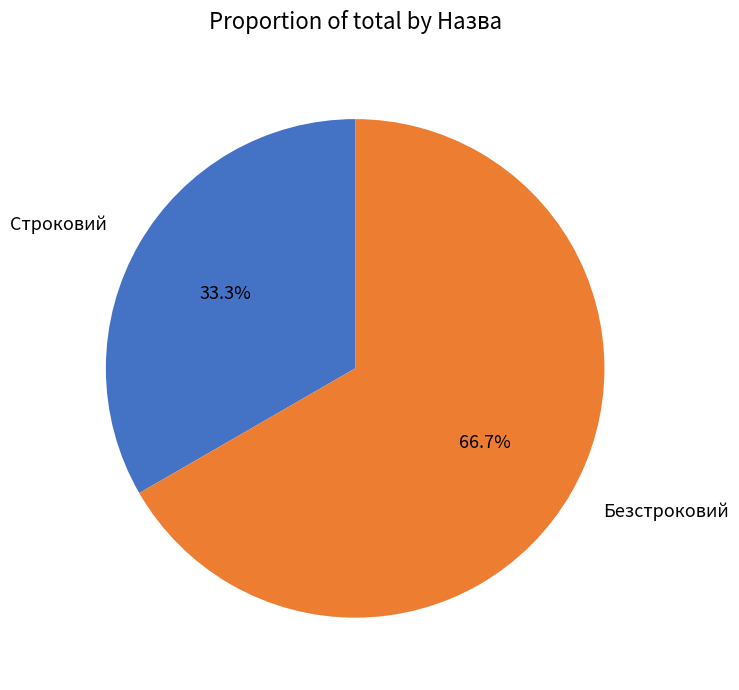

To the nearest percent, what portion does Безстроковий represent?

67%